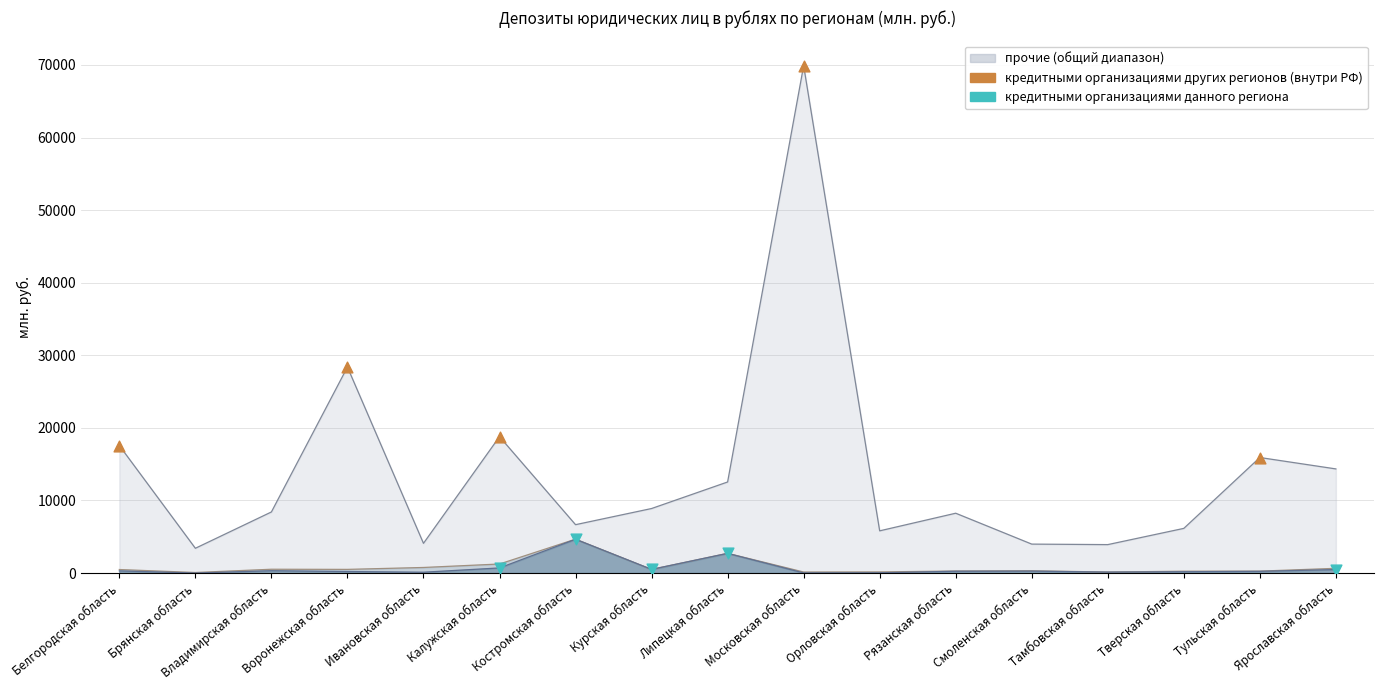

Which series reaches the minimum Y coordinate?

кредитными организациями данного региона